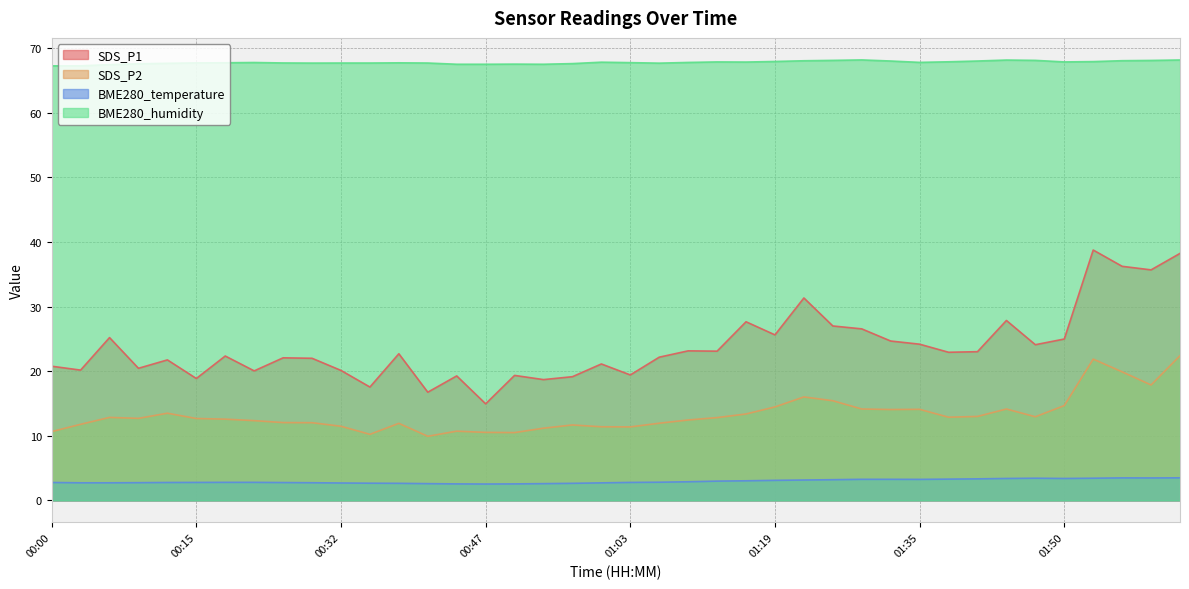

How many data points does each series have?

40